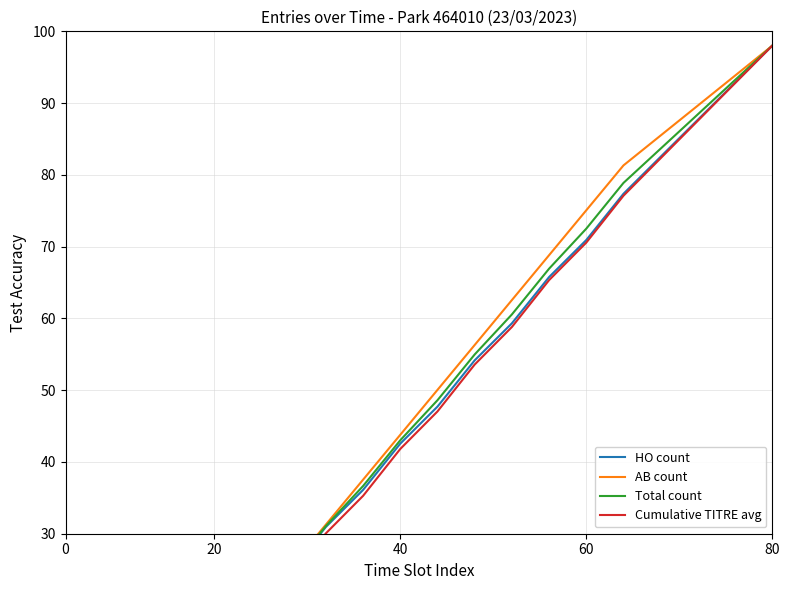

What is the label of the 17th point from the left?

16